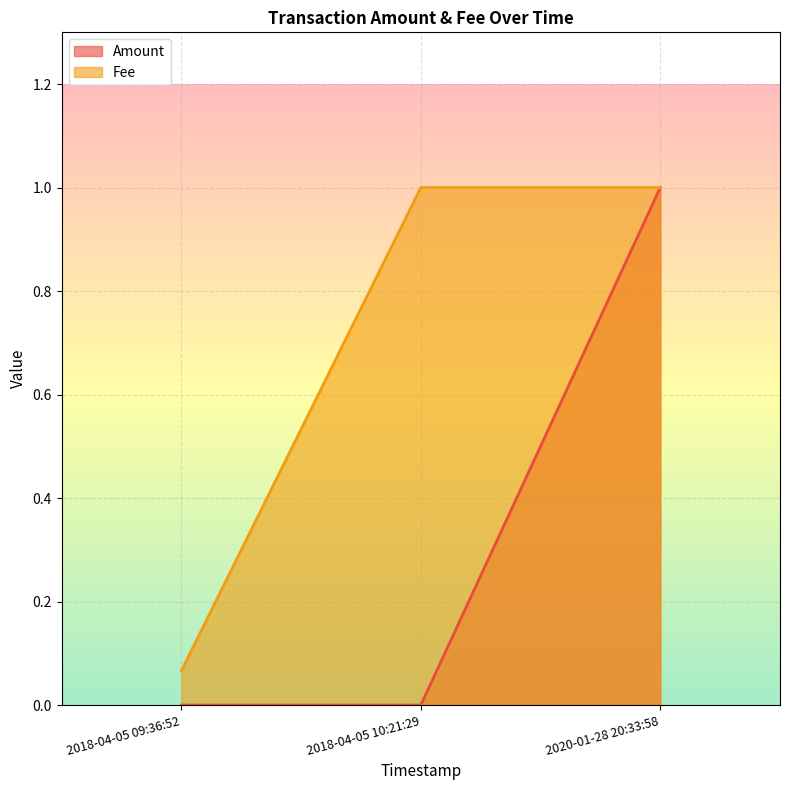

List the series in order of their overall mean, highest first.

Fee, Amount